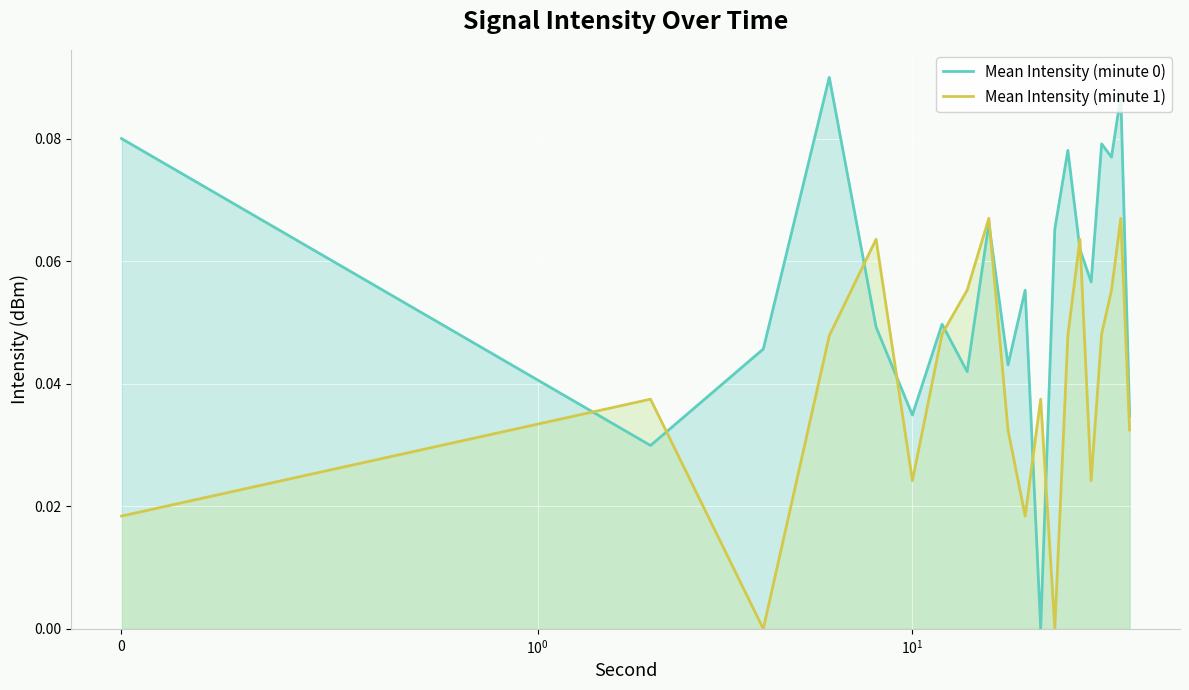

How many lines are shown in the chart?

2